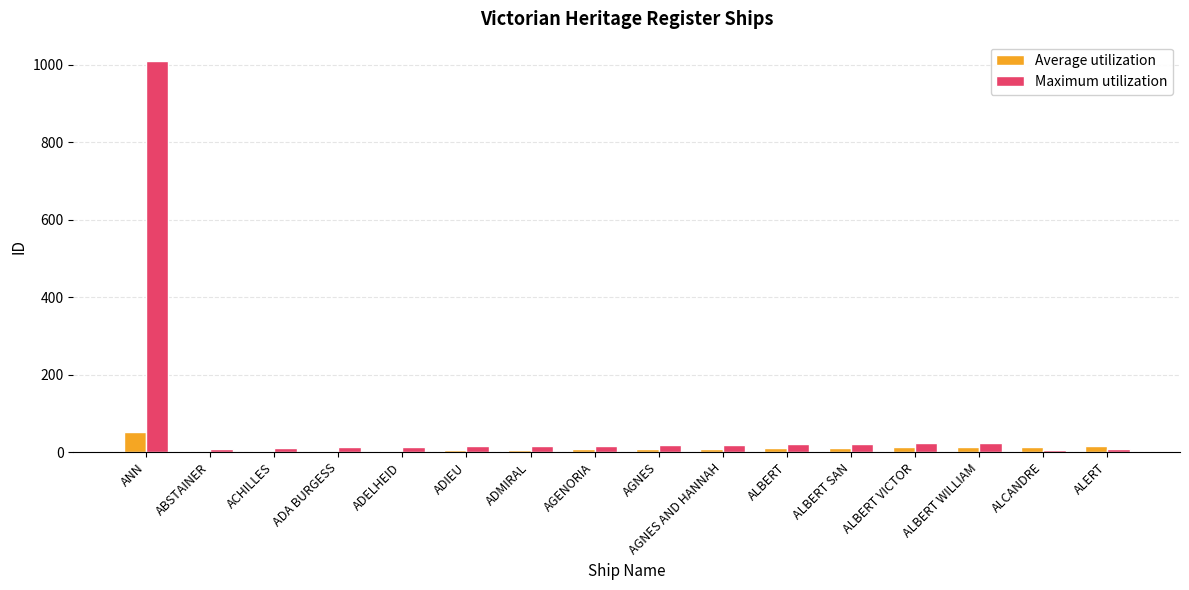

How many data points does each series have?

16